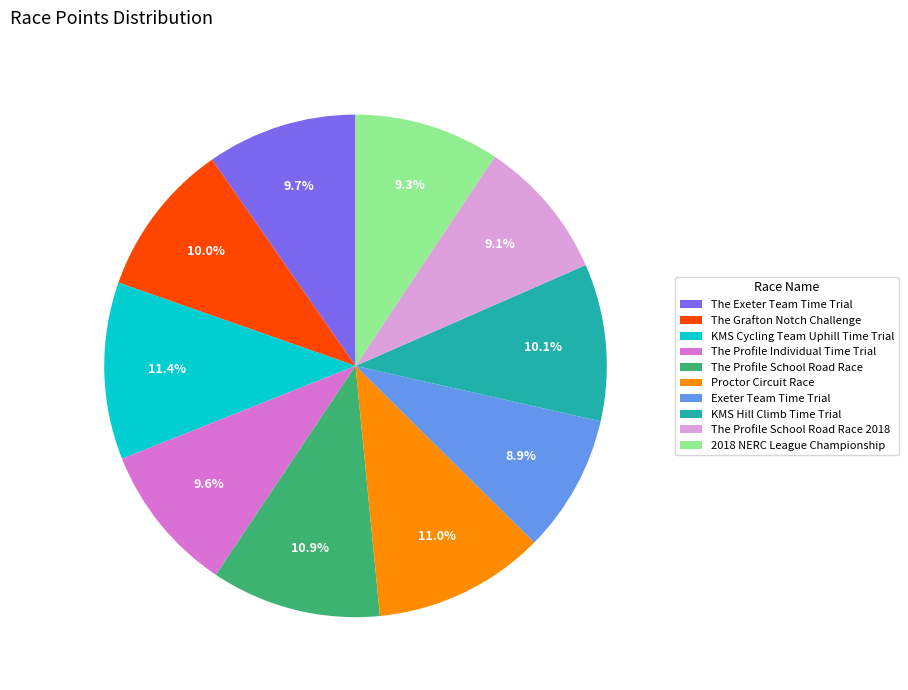

To the nearest percent, what is the average slice percentage?

10%